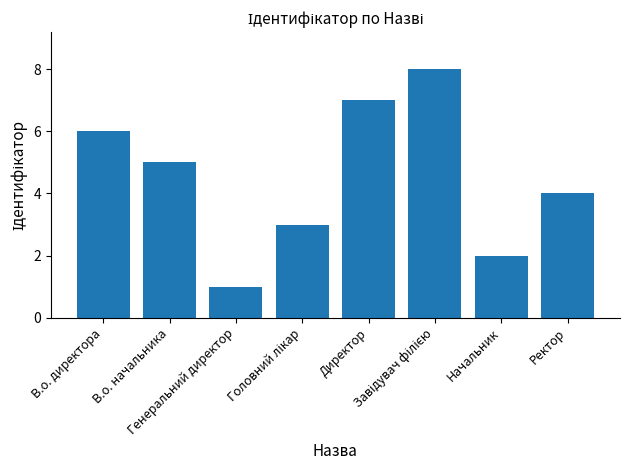

At which category does the chart reach its minimum across all series?

Генеральний директор